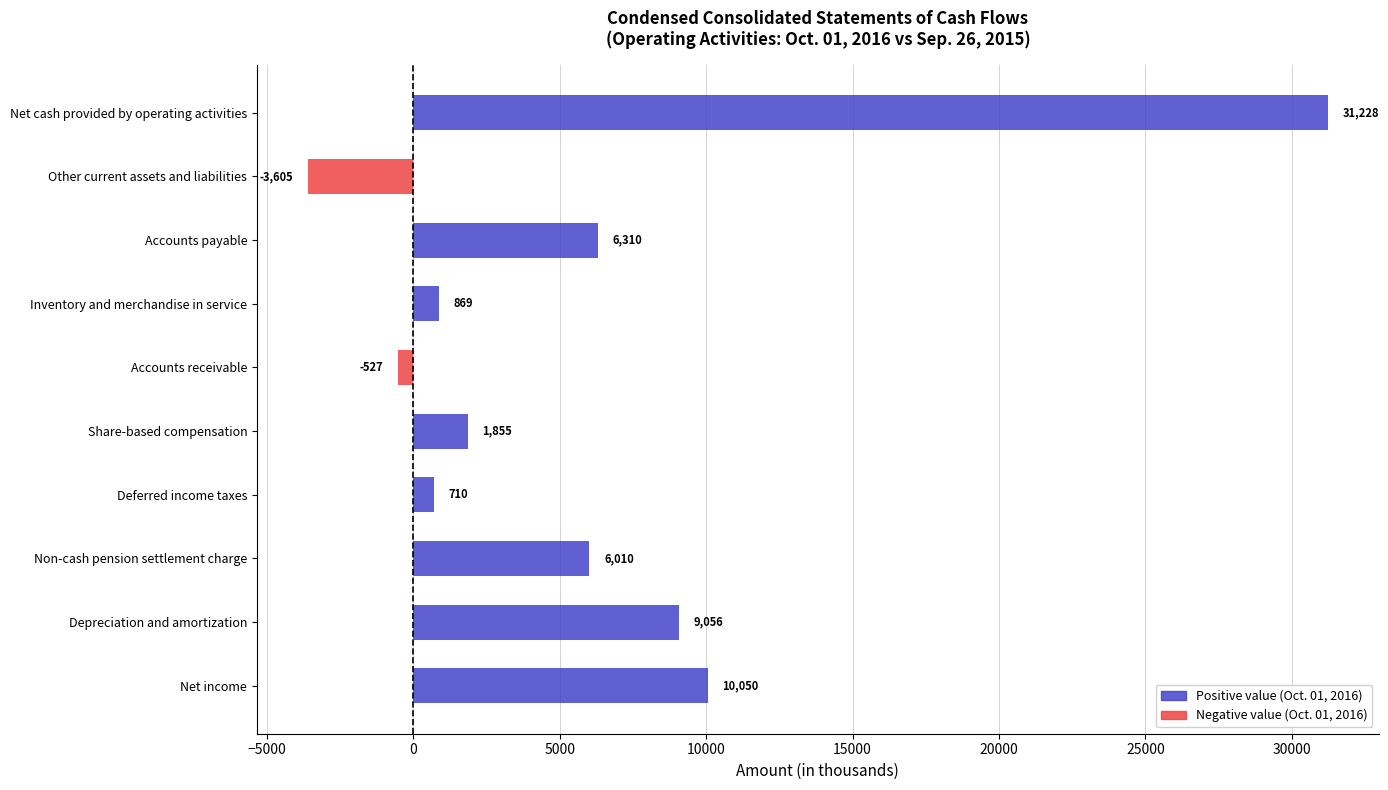

Between Other current assets and liabilities and Accounts payable, which is larger?

Accounts payable